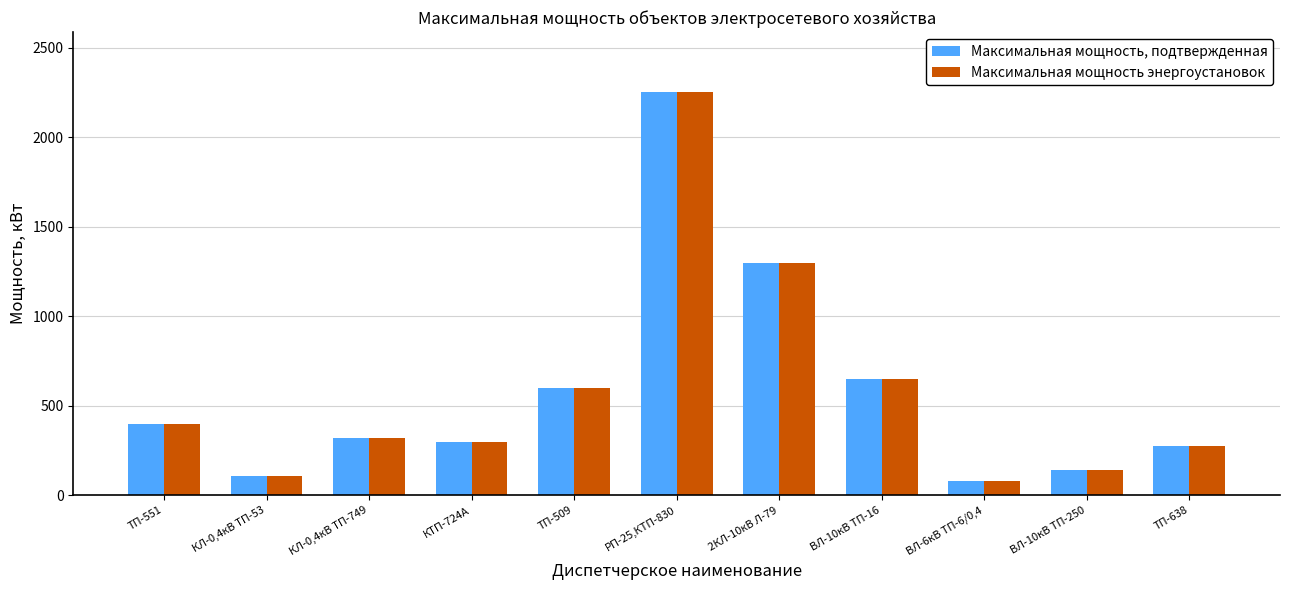

Reading left to right, list all the values displayed in this chart.

Максимальная мощность, подтвержденная: ТП-551=400.0	КЛ-0,4кВ ТП-53=110.0	КЛ-0,4кВ ТП-749=321.7	КТП-724А=300.0	ТП-509=600.0	РП-25,КТП-830=2250.0	2КЛ-10кВ Л-79=1300.0	ВЛ-10кВ ТП-16=650.0	ВЛ-6кВ ТП-6/0,4=80.0	ВЛ-10кВ ТП-250=140.0	ТП-638=273.0
Максимальная мощность энергоустановок: ТП-551=400.0	КЛ-0,4кВ ТП-53=110.0	КЛ-0,4кВ ТП-749=321.7	КТП-724А=300.0	ТП-509=600.0	РП-25,КТП-830=2250.0	2КЛ-10кВ Л-79=1300.0	ВЛ-10кВ ТП-16=650.0	ВЛ-6кВ ТП-6/0,4=80.0	ВЛ-10кВ ТП-250=140.0	ТП-638=273.0